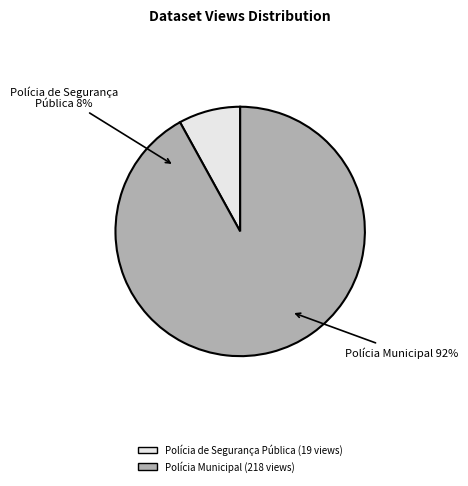

How many slices are in this pie chart?

2